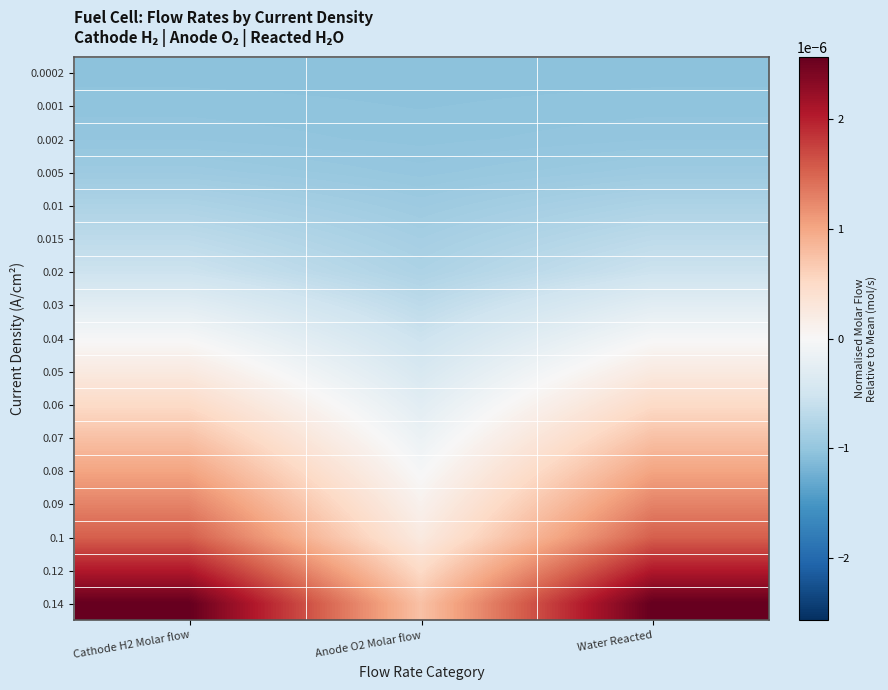

Rank the series by their maximum value, from lowest to highest.

0.0002, 0.001, 0.002, 0.005, 0.01, 0.015, 0.02, 0.03, 0.04, 0.05, 0.06, 0.07, 0.08, 0.09, 0.1, 0.12, 0.14